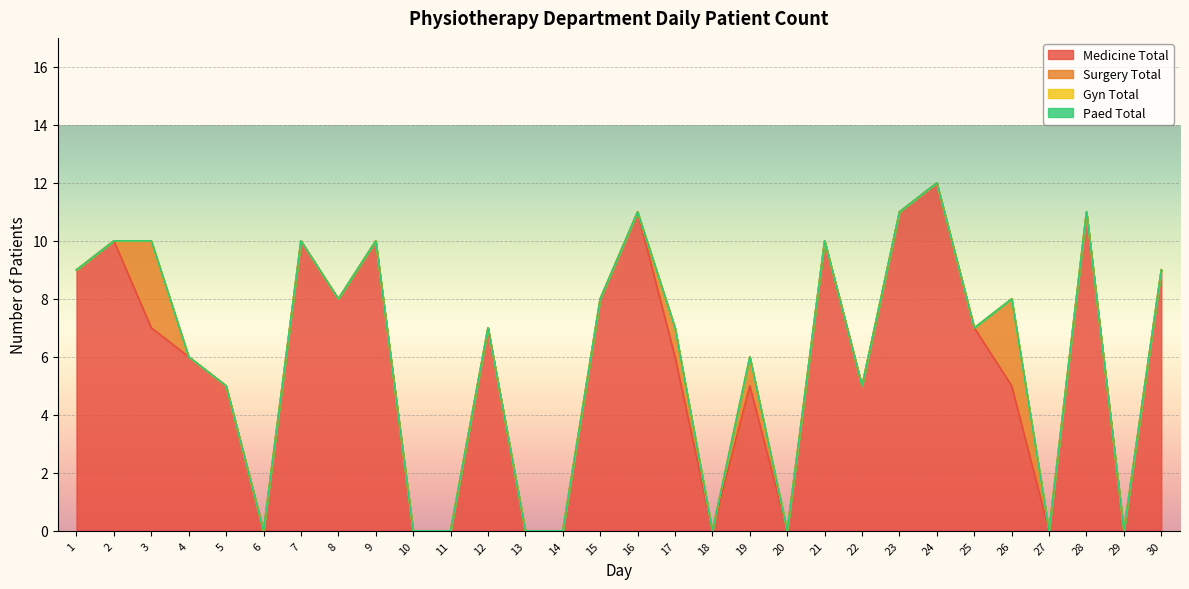

At which category is the sum across all series the highest?

24